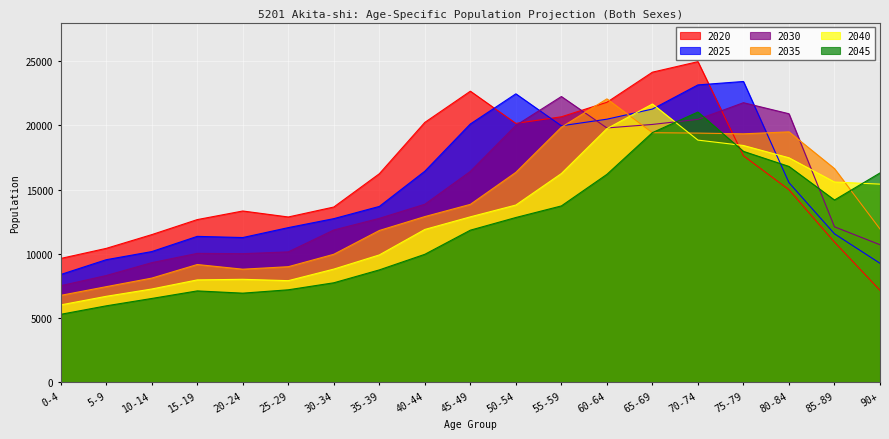

Rank the series by their average value, from highest to lowest.

2020, 2025, 2030, 2035, 2040, 2045